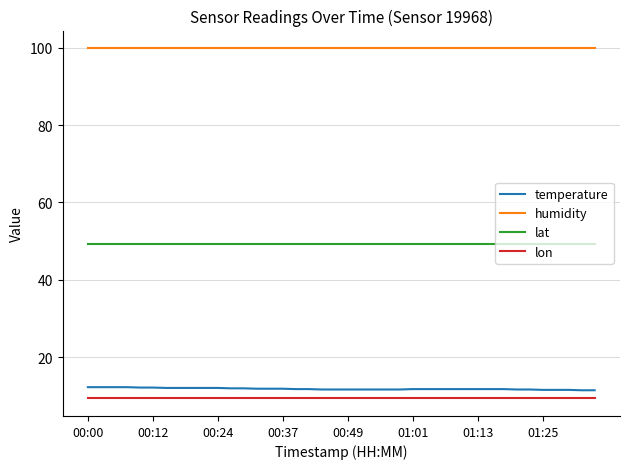

True or false: lon and humidity cross at least once.

False